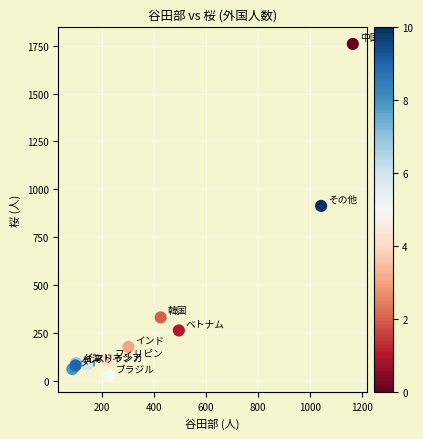

What Y value in the scatter plot is closest to 893?

914